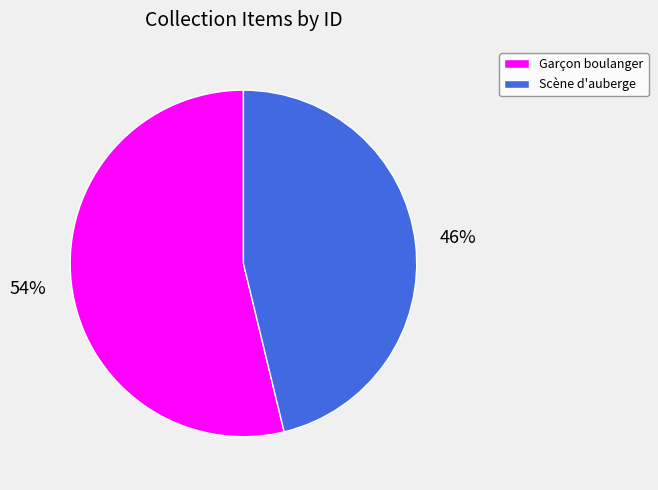

Combined, do Scène d'auberge and Garçon boulanger account for over 50%?

Yes